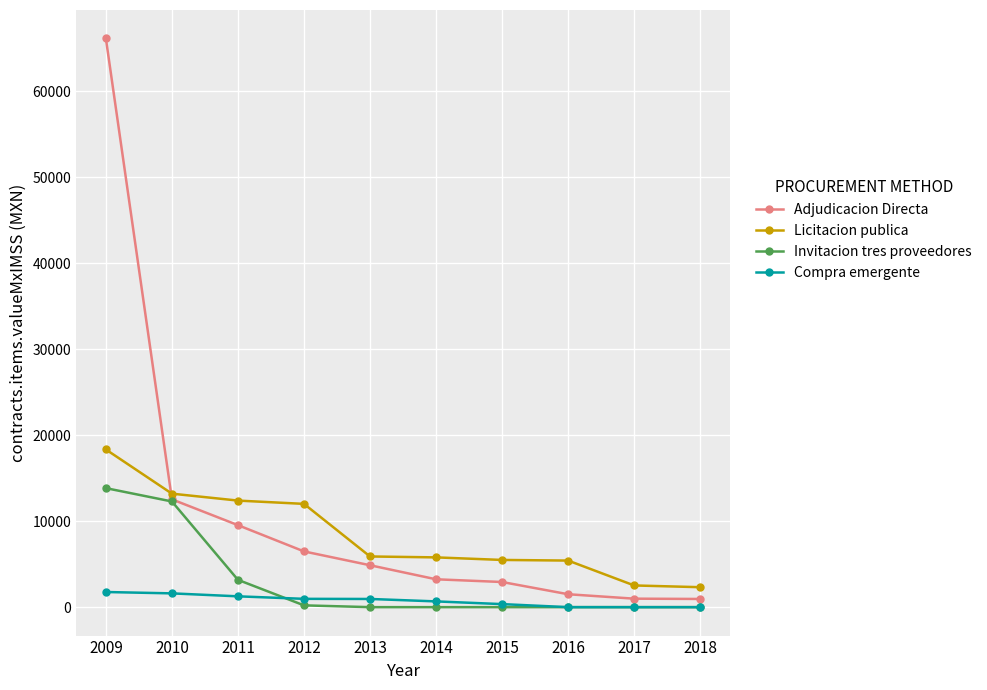

At which category does the chart reach its peak across all series?

2009